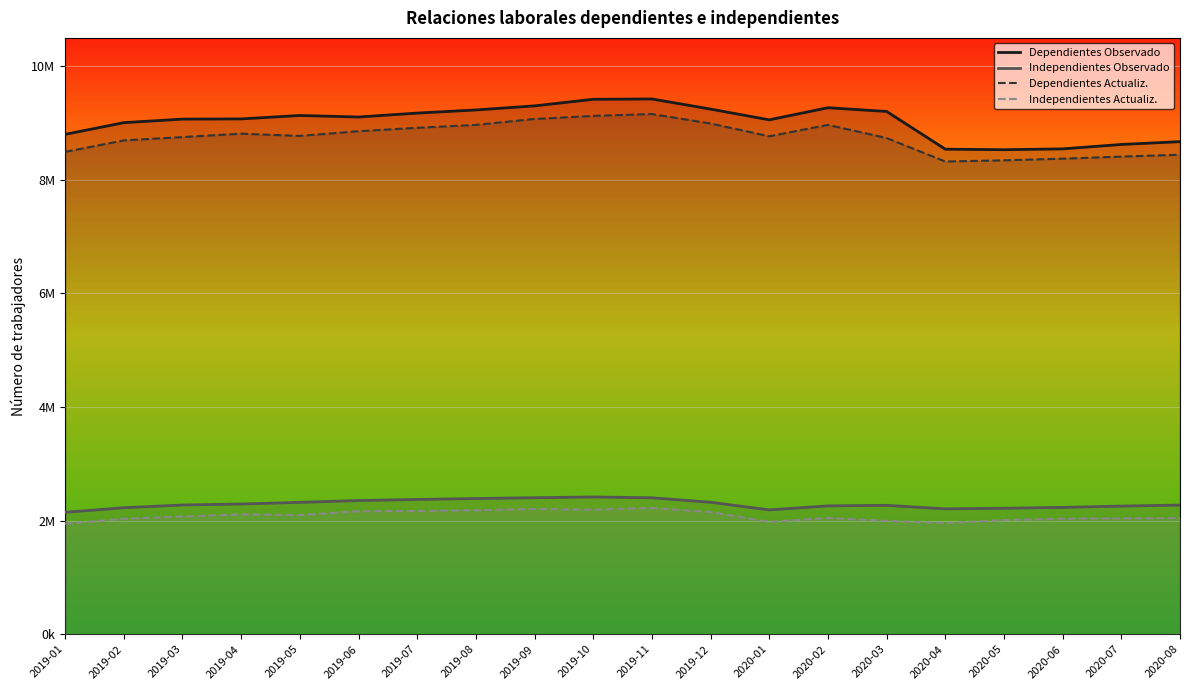

What is the difference between the highest and lowest values at 2019-03?

6998225